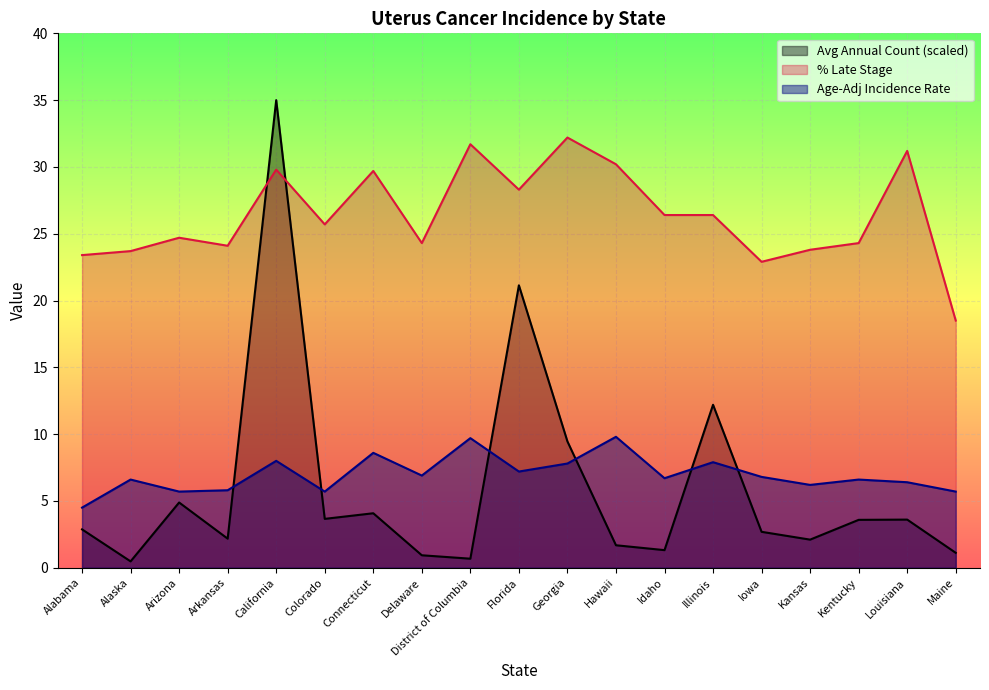

What is the value of the Percent of Cases with Late Stage point at the 13th from the left?

26.4